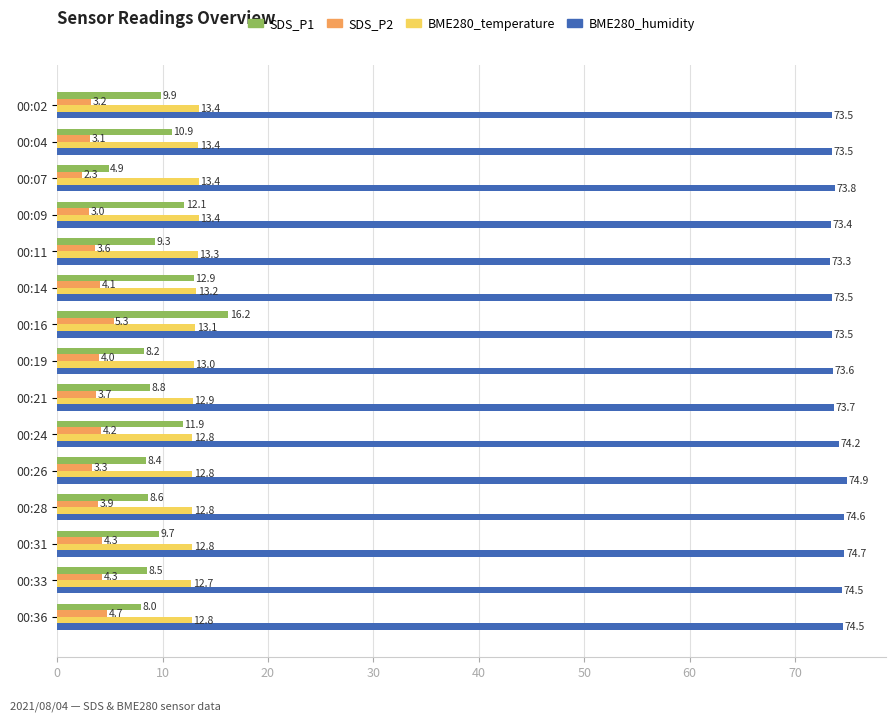

At which category is the sum across all series the highest?

00:16